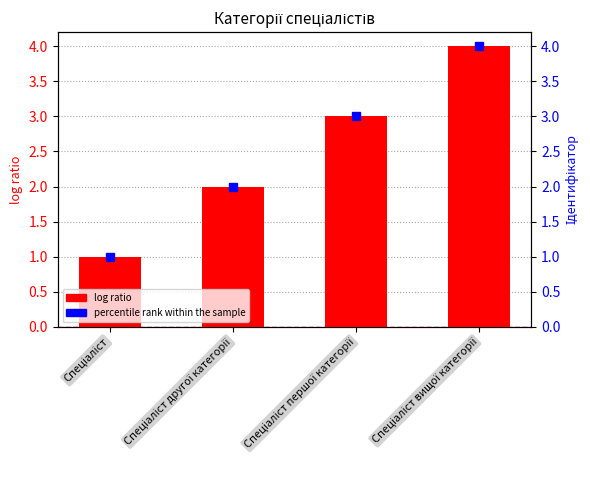

Which has a higher value, Спеціаліст першої категорії or Спеціаліст?

Спеціаліст першої категорії